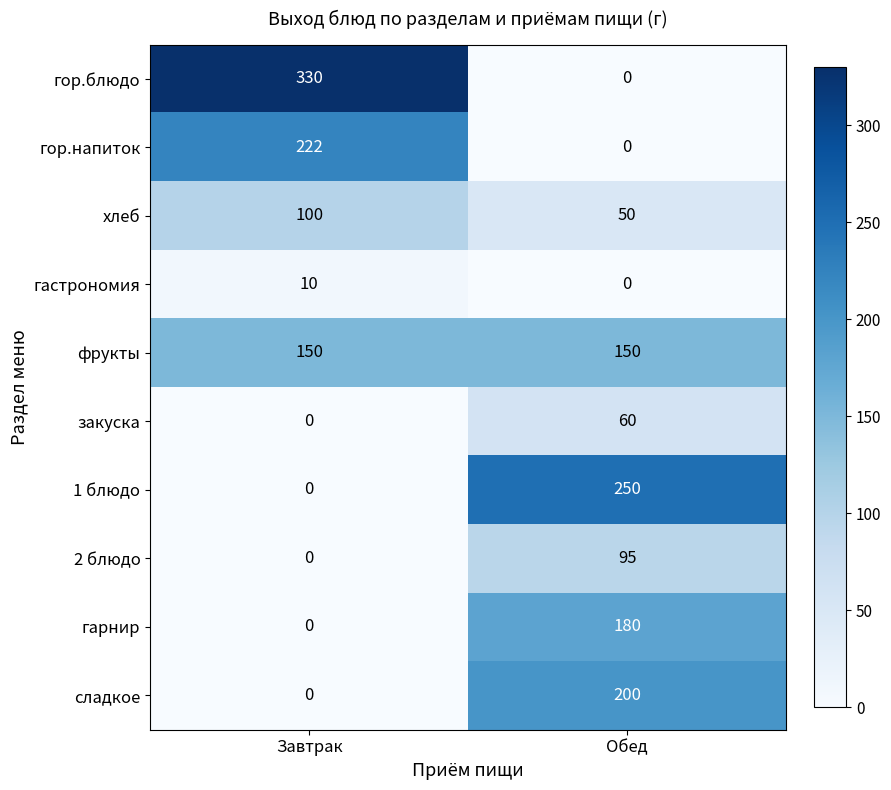

At which label is сладкое closest to 100?

Завтрак